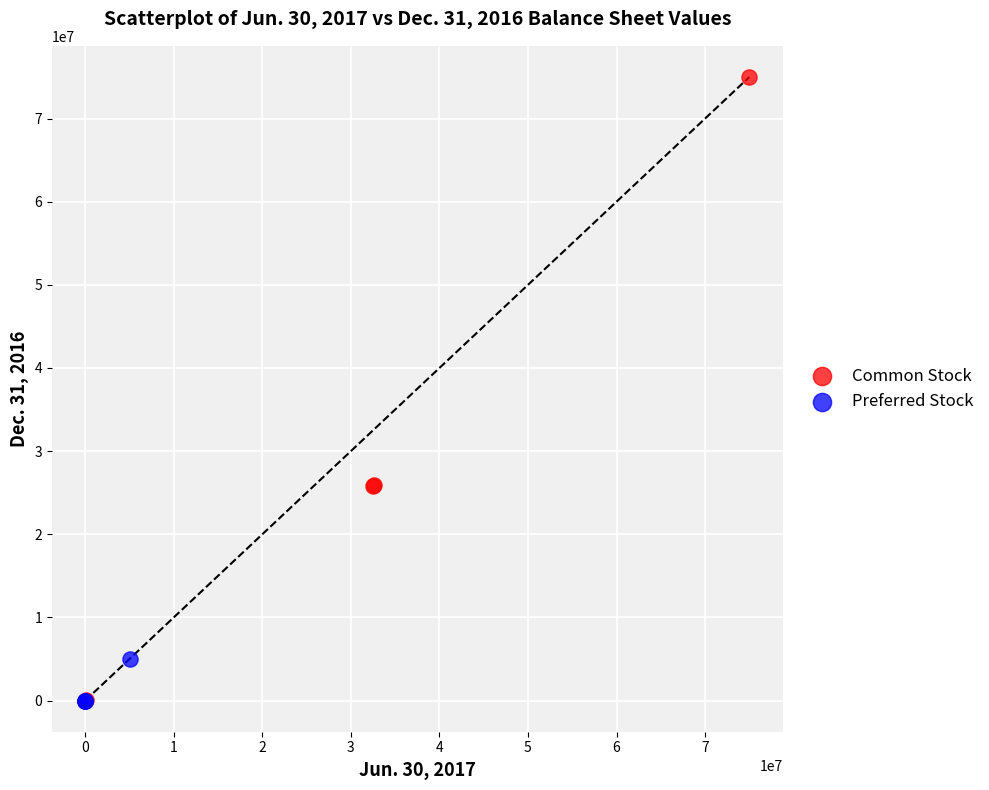

What are all the series names shown in the legend?

Common Stock, Preferred Stock